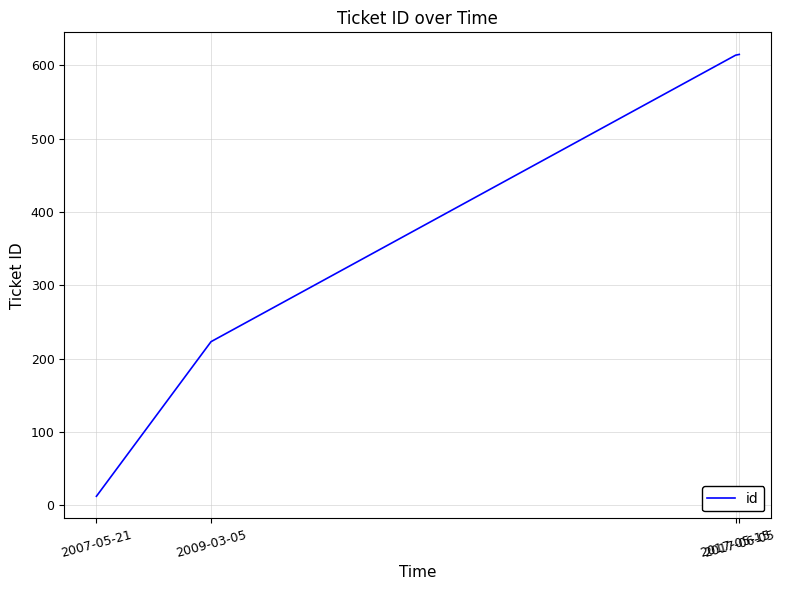

What is the greatest value displayed?

615